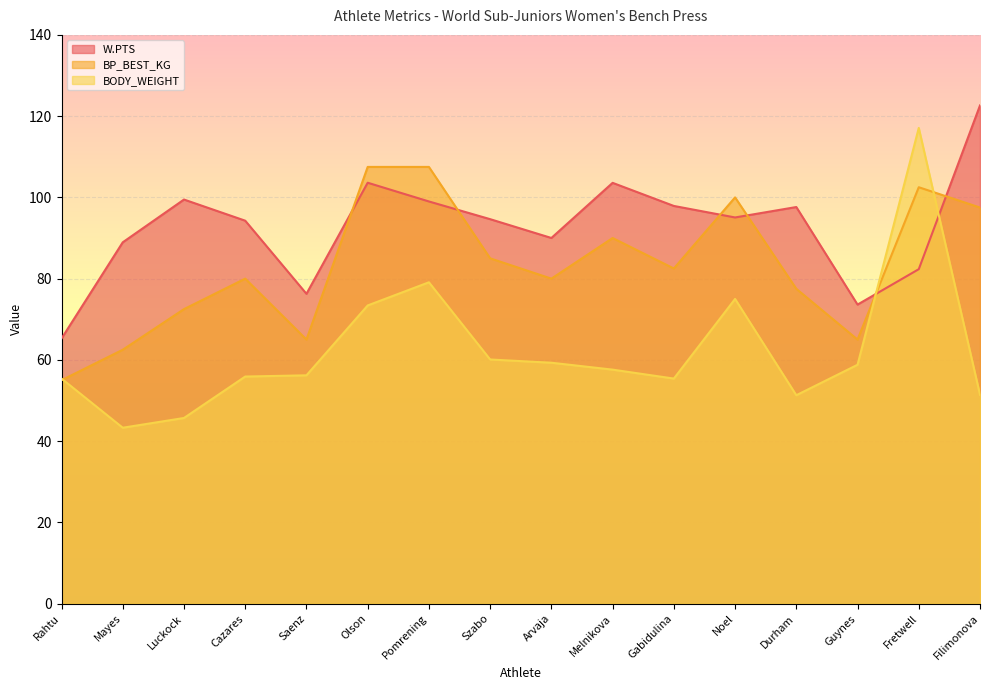

True or false: BP_BEST_KG has more than 2 points higher than both neighbors.

True